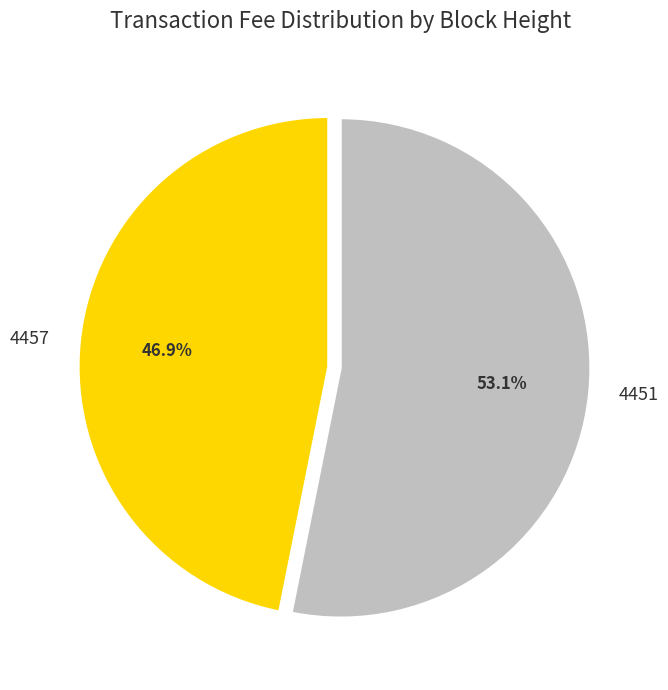

Combined, what portion of the pie is 4457 and 4451?

100.0%